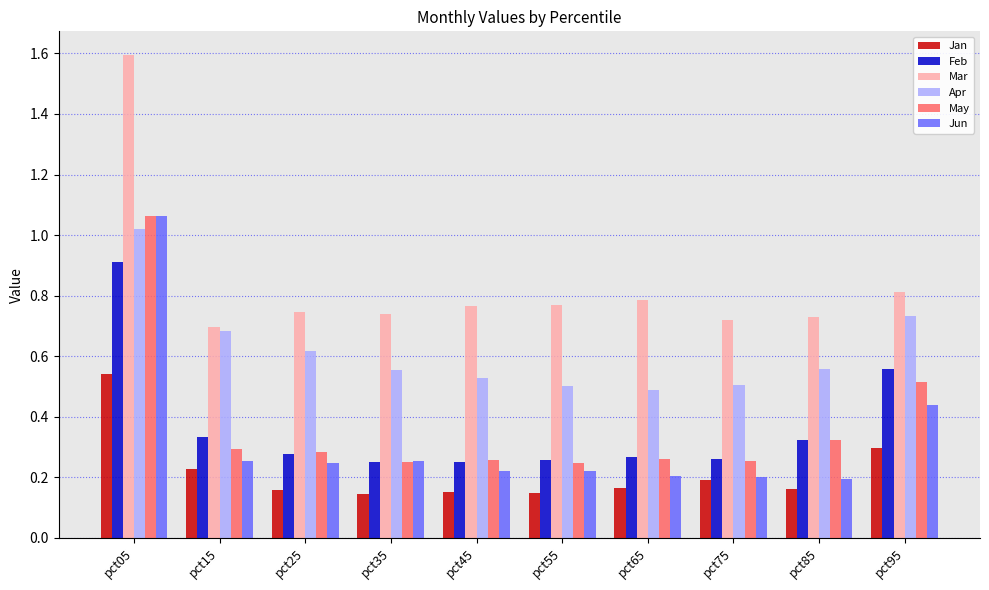

Count the Mar values in the range 0 to 1.

9